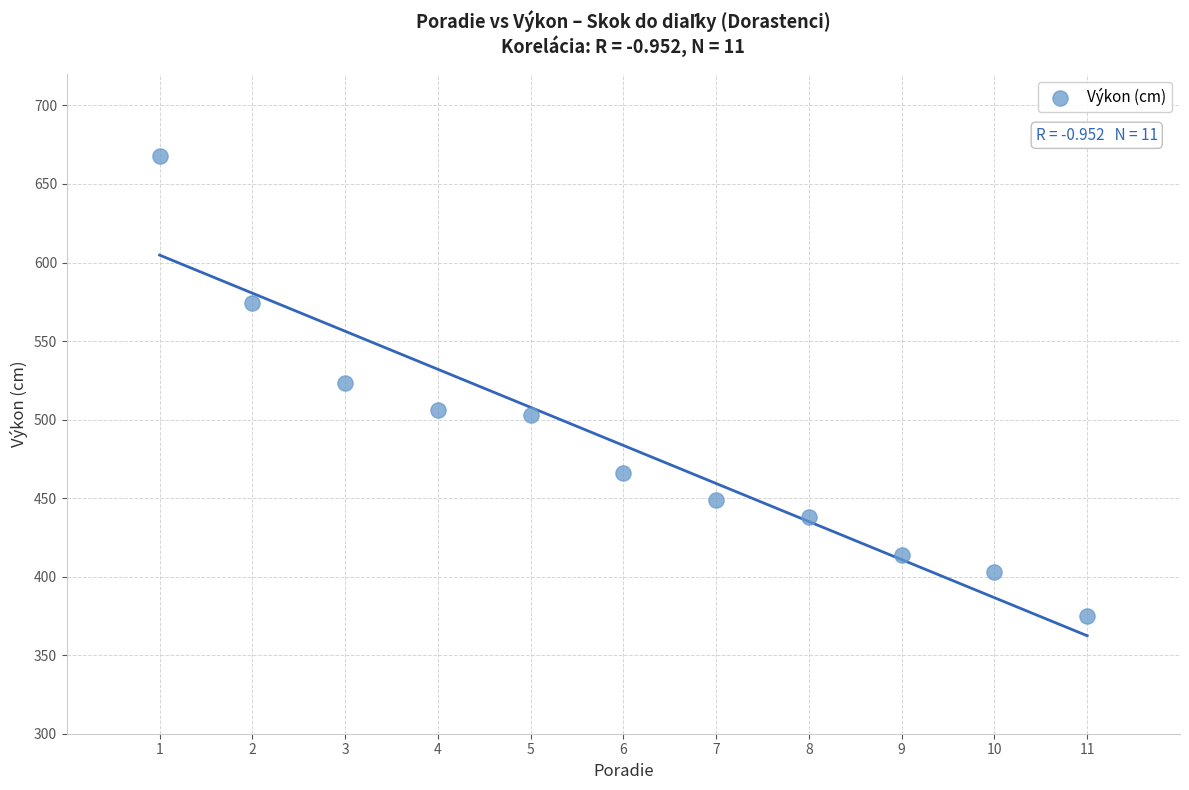

What is the range of X values (max minus min)?

10